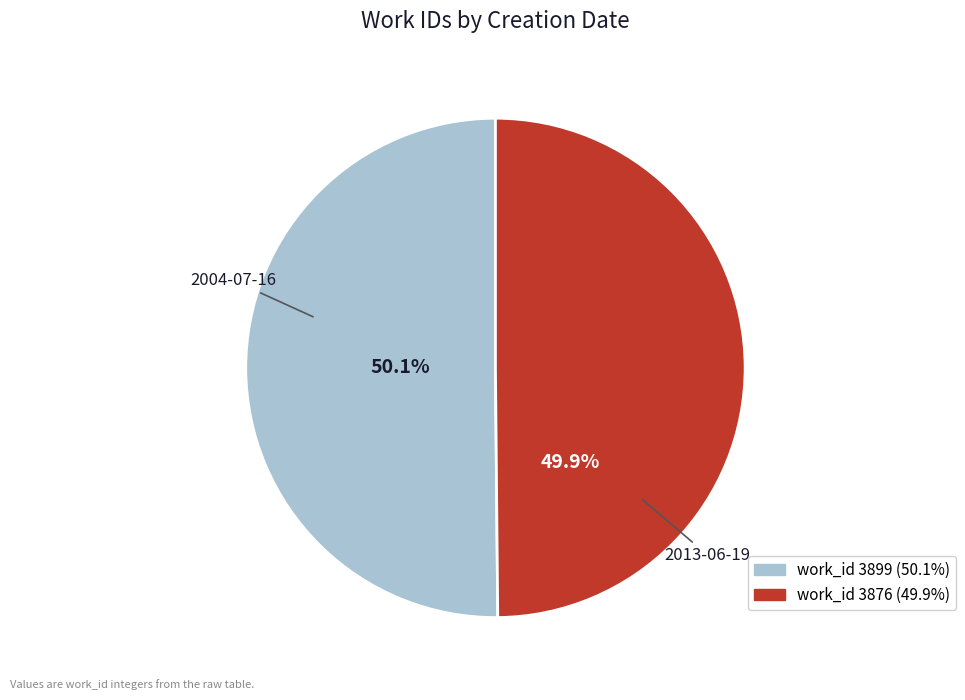

Is there a majority slice in this chart?

Yes